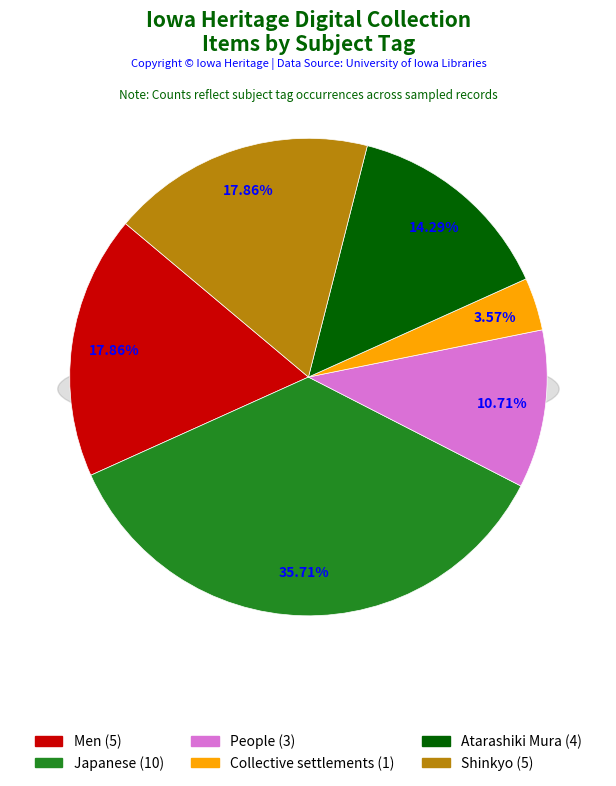

The jpeg slice represents 1% of the pie. True or false?

False